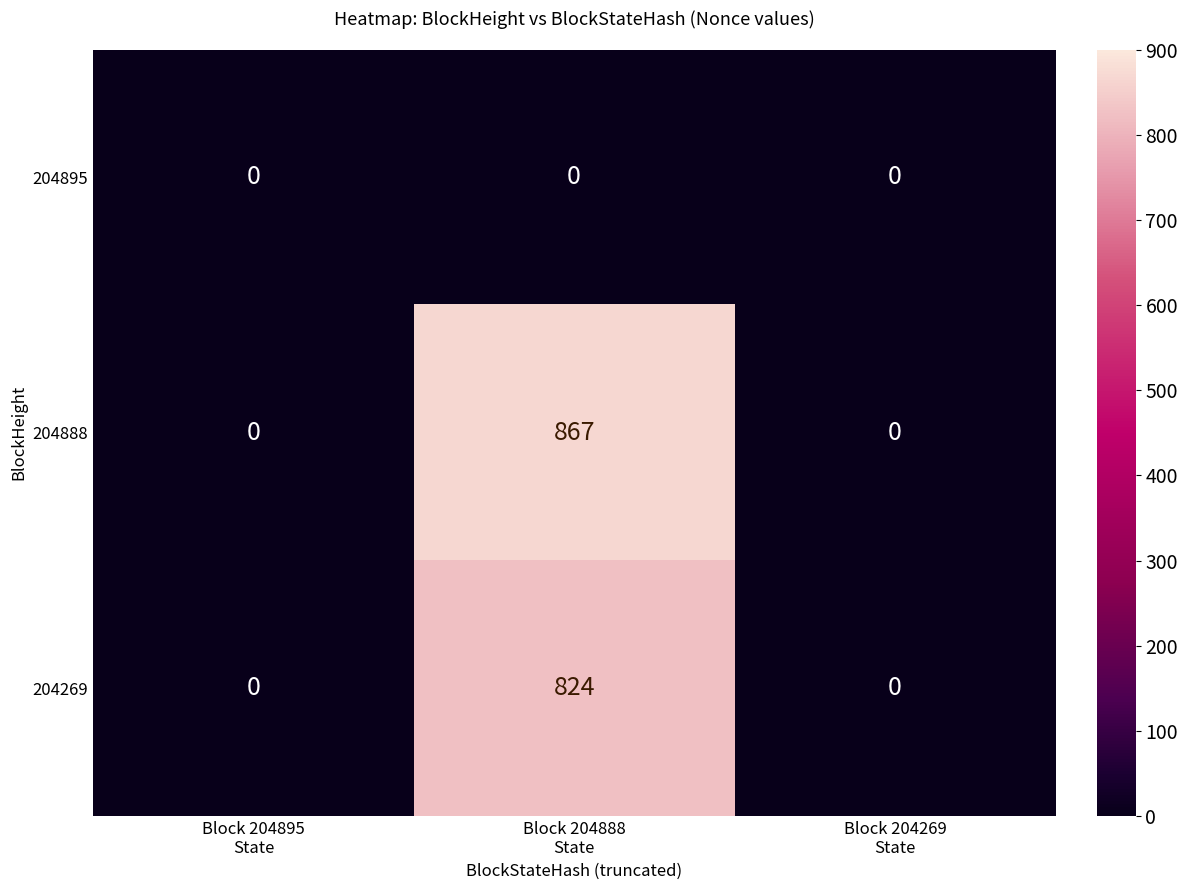

What is the difference between the maximum and minimum values in the 204888 series?

867